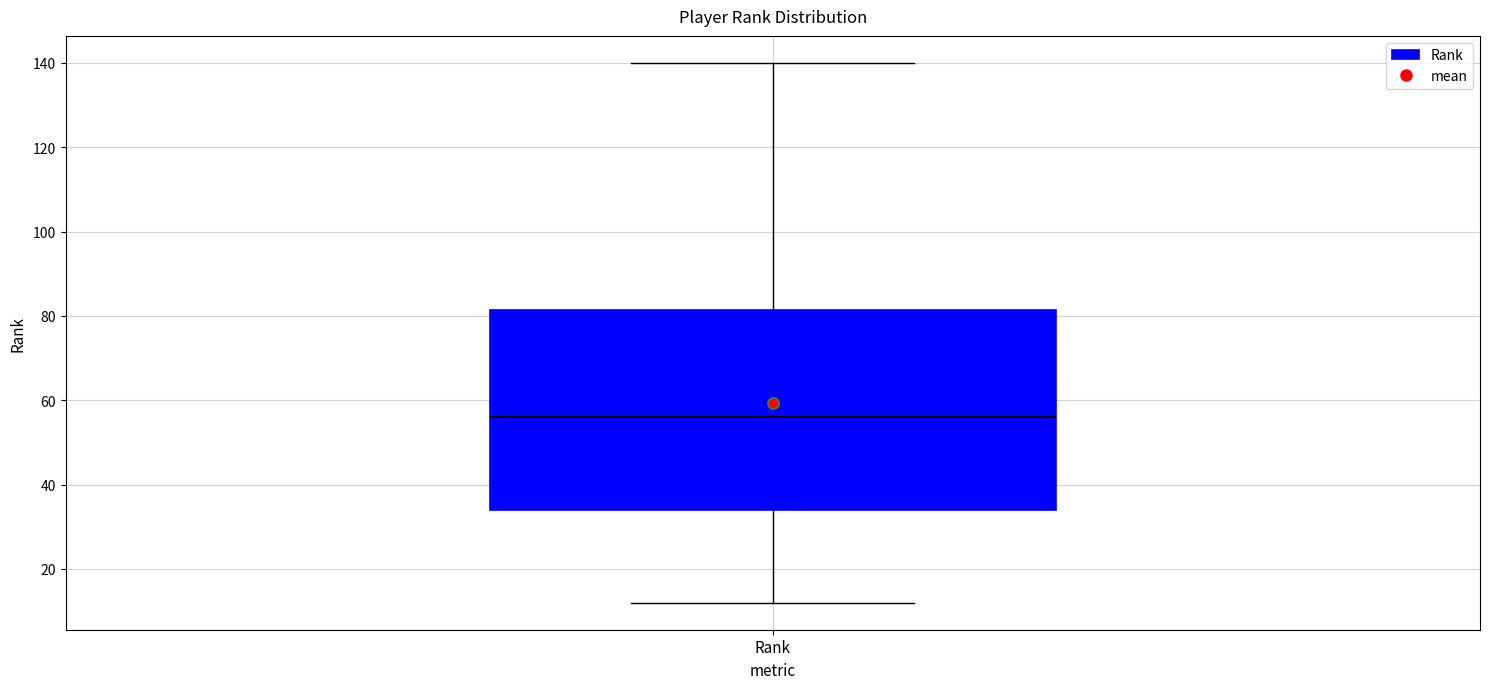

Read this box plot against the y-axis: the position of the median line, the range covered by the box, and the ends of both whiskers. The values are not printed on the chart, so give them approximately, as read against the axis.

median 56, box 34 to 82, whiskers 12 to 140